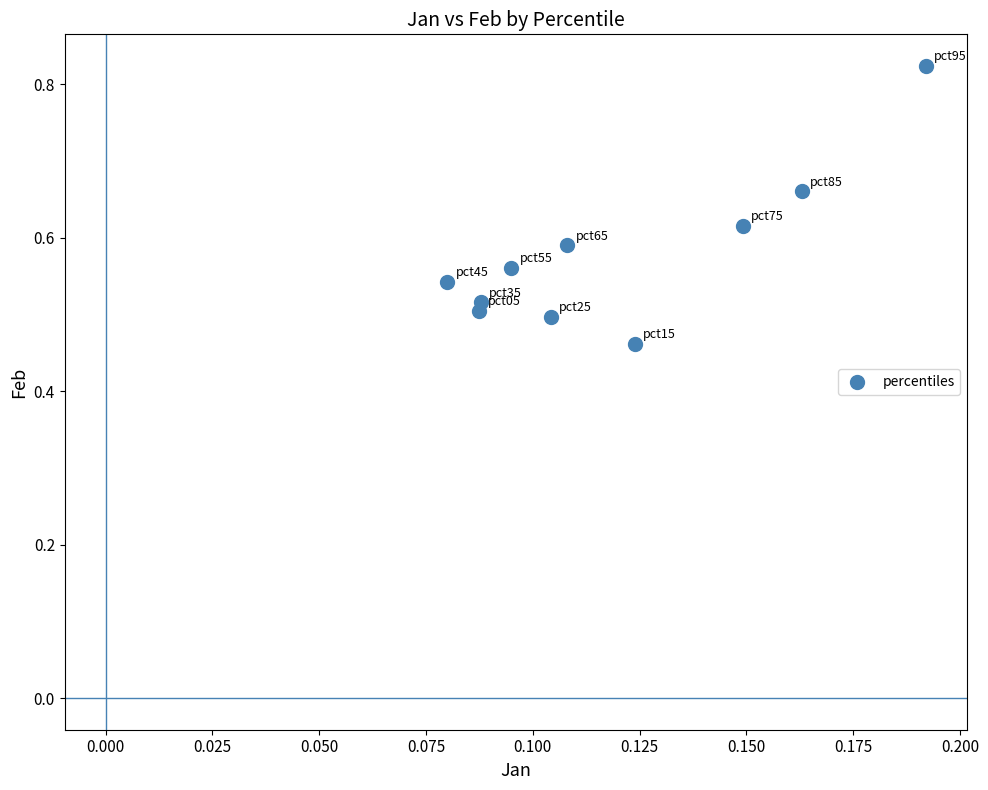

What is the range of Y values (max minus min)?

0.4